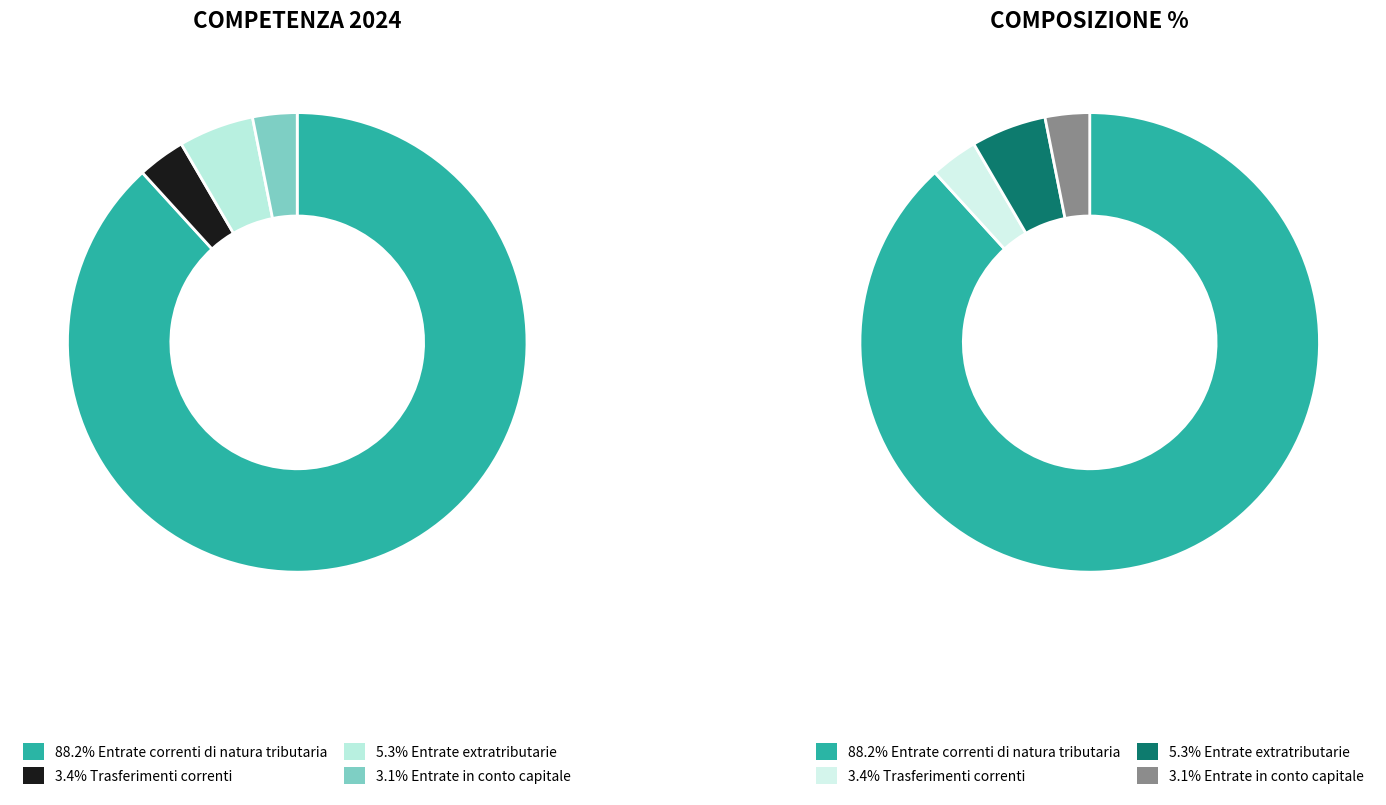

Which has a higher value, Entrate correnti di natura tributaria or Entrate in conto capitale?

Entrate correnti di natura tributaria